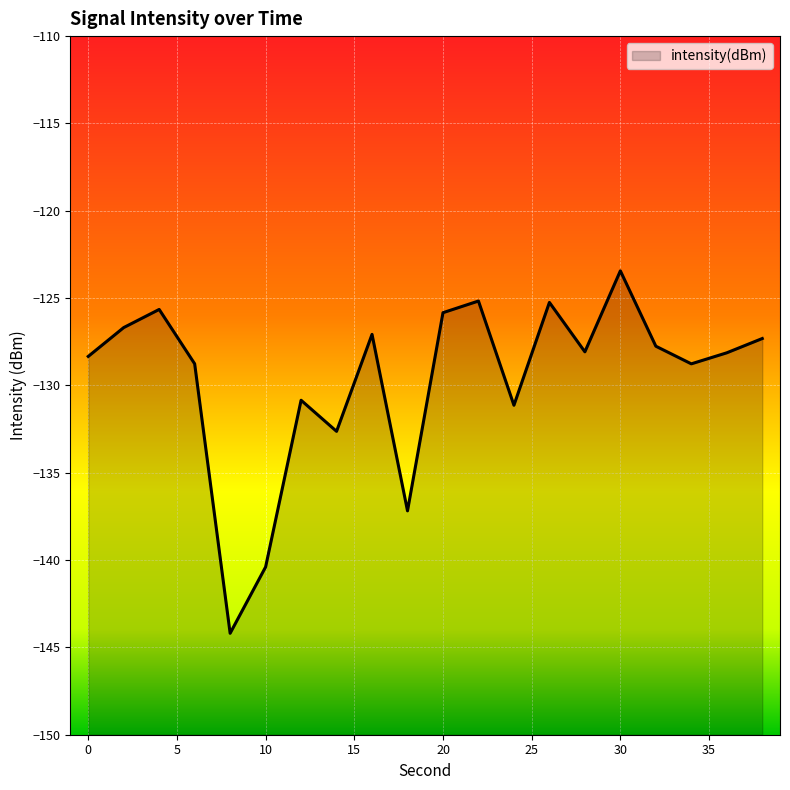

Which label corresponds to the largest value in the chart?

30